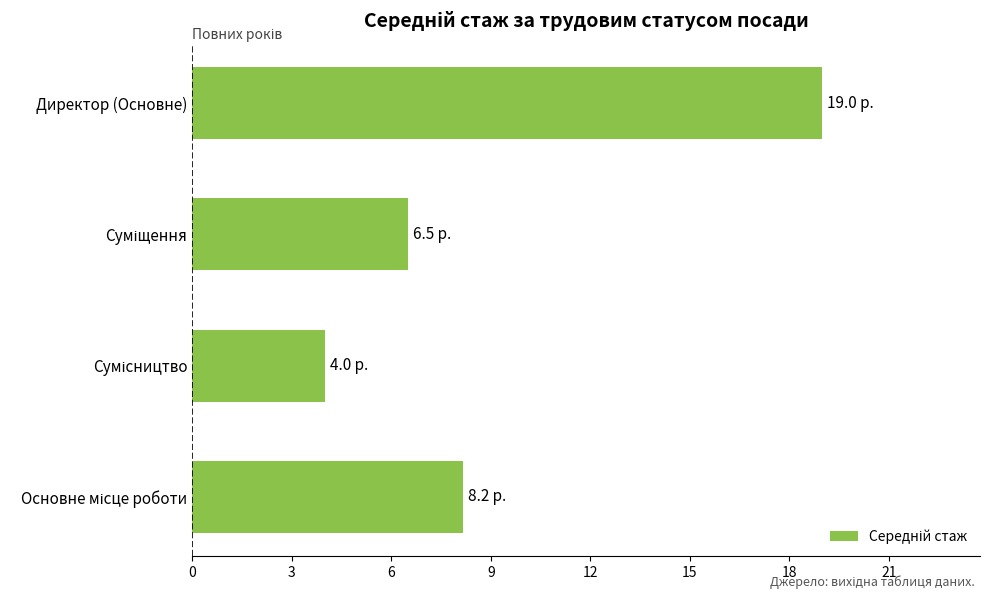

The chart shows a value of 19.0 at Директор (Основне). True or false?

True